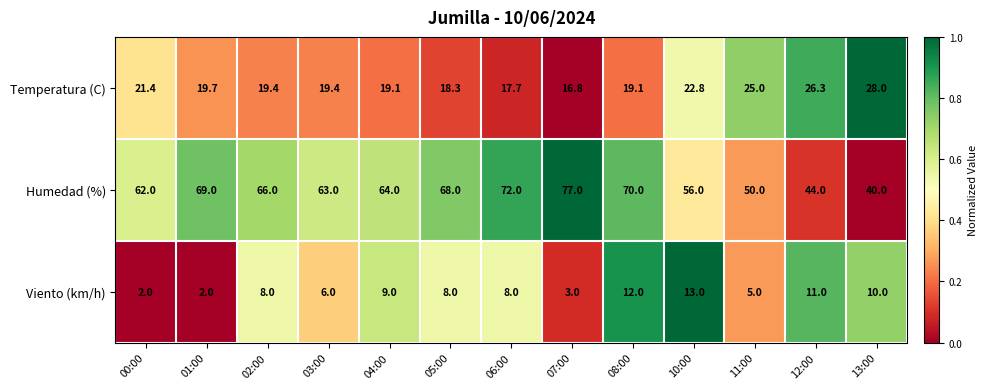

The value of Viento (km/h) at 01:00 is 2.0. True or false?

True